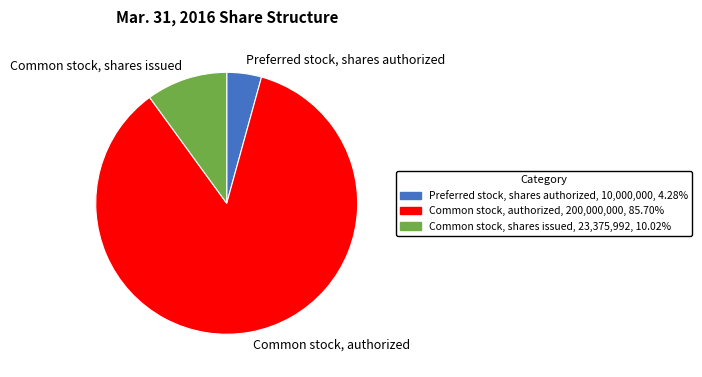

Combined, do Preferred stock, shares authorized and Common stock, authorized account for over 50%?

Yes